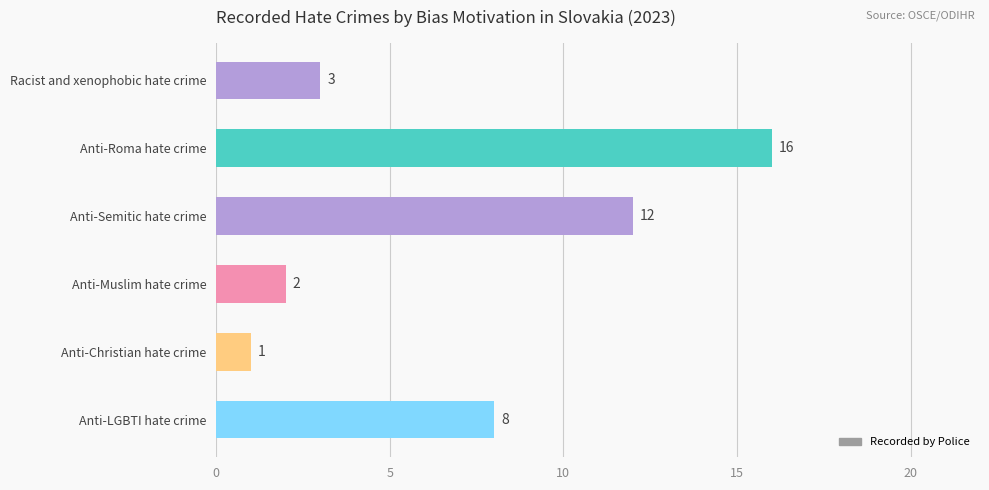

The value at Anti-Roma hate crime is 24. True or false?

False